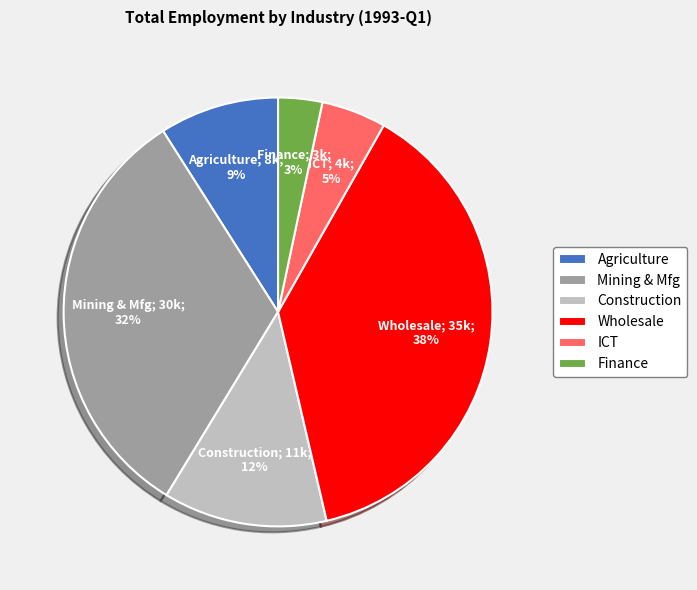

How many slices are in this pie chart?

6